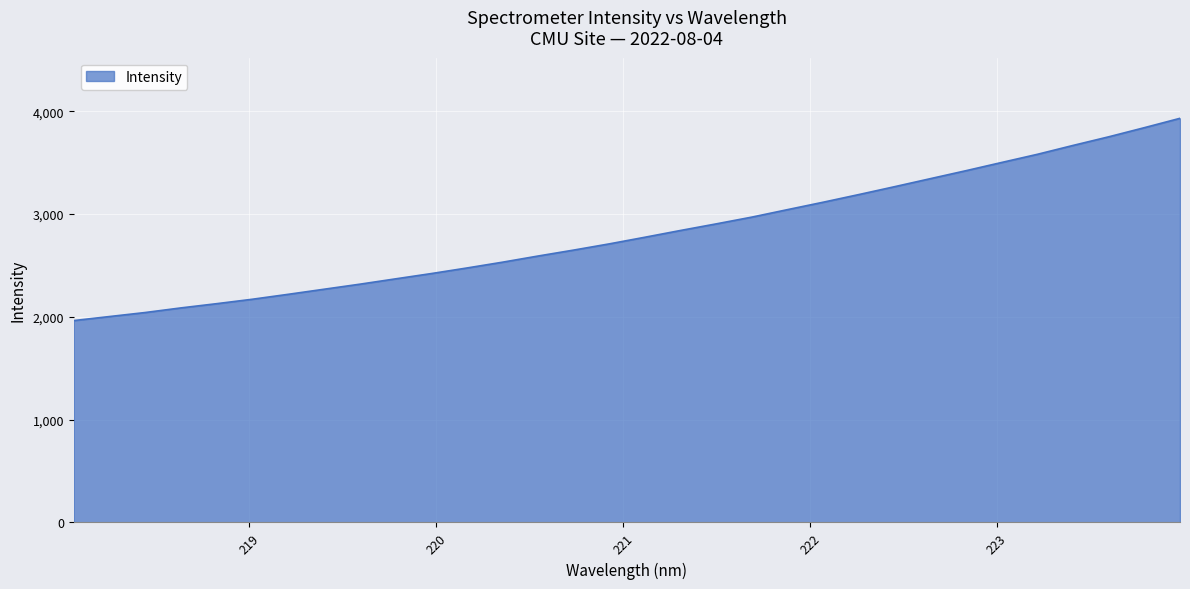

Count the number of categories in the chart.

32